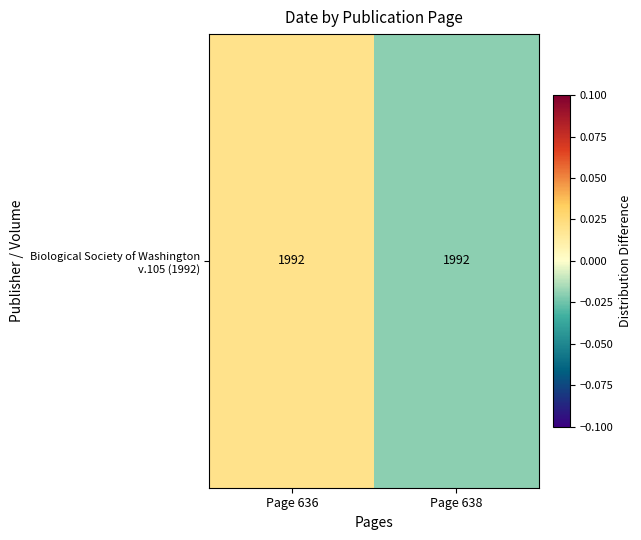

Rank the categories by value from highest to lowest.

Page 636, Page 638